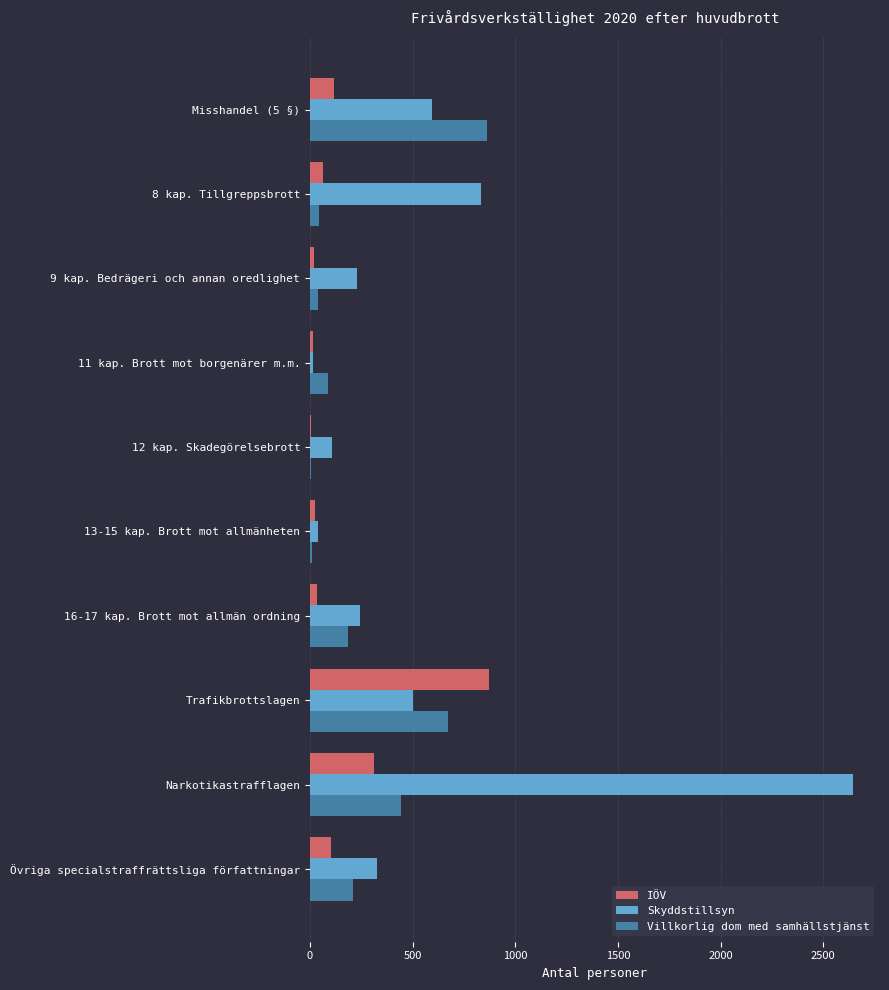

What is the greatest value displayed?

2644